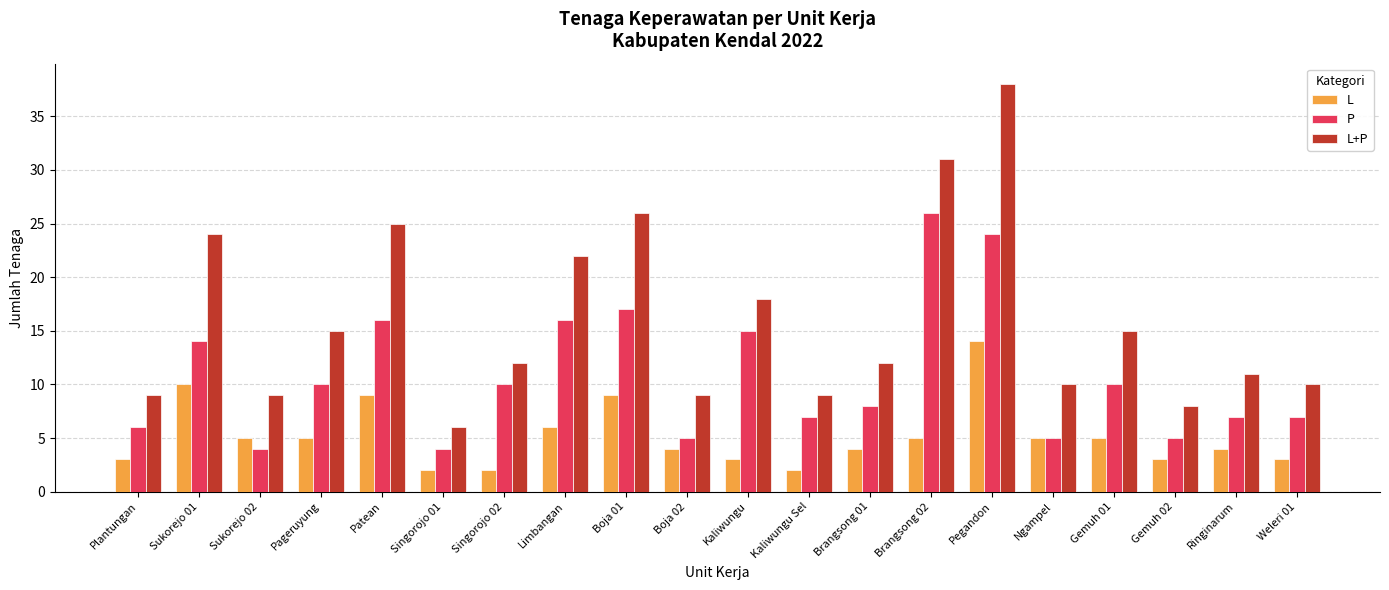

What is the label of the 16th bar from the right?

Patean